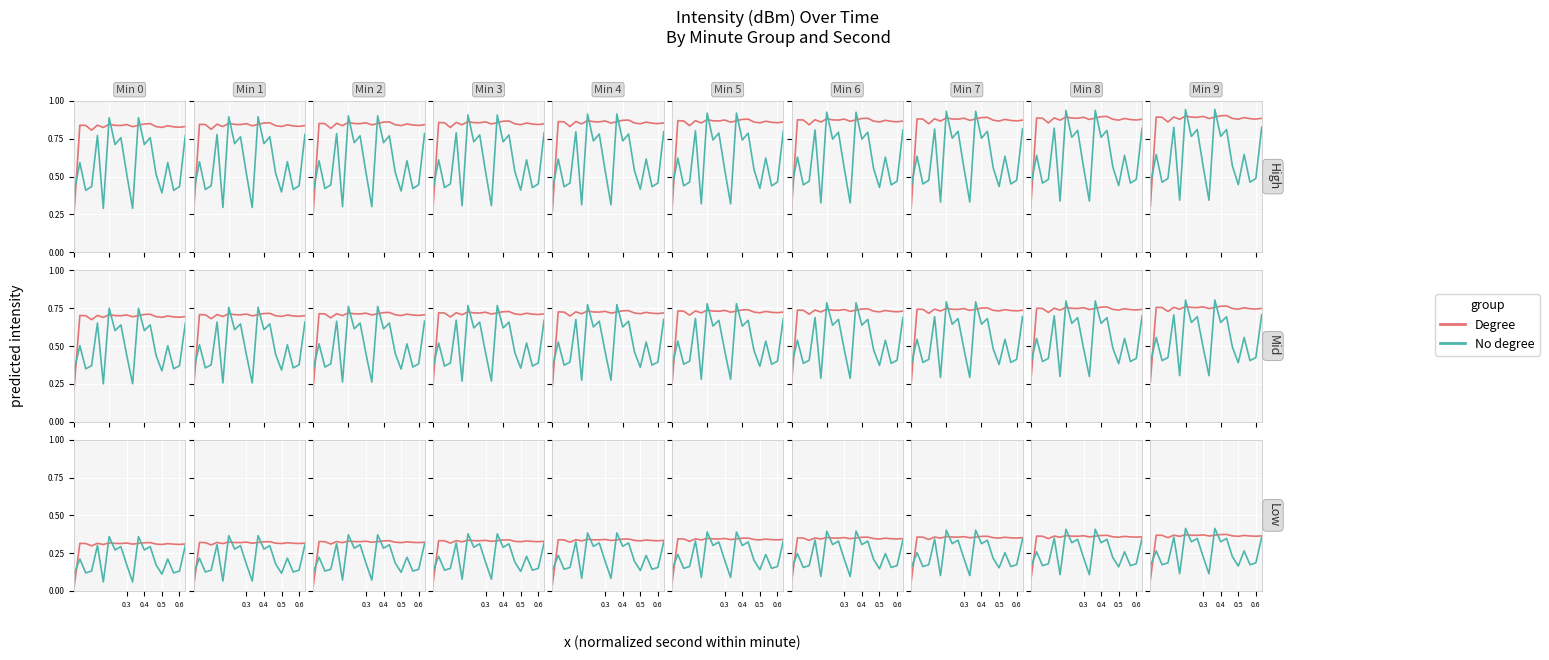

How many interior local valleys does the Degree series have?

6